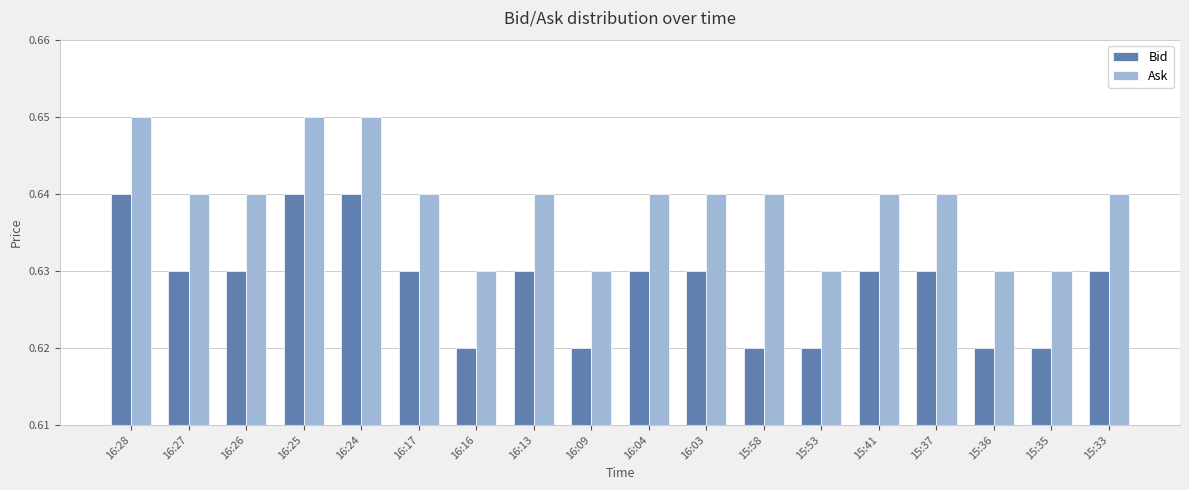

How many Bid values are between 0 and 1?

18